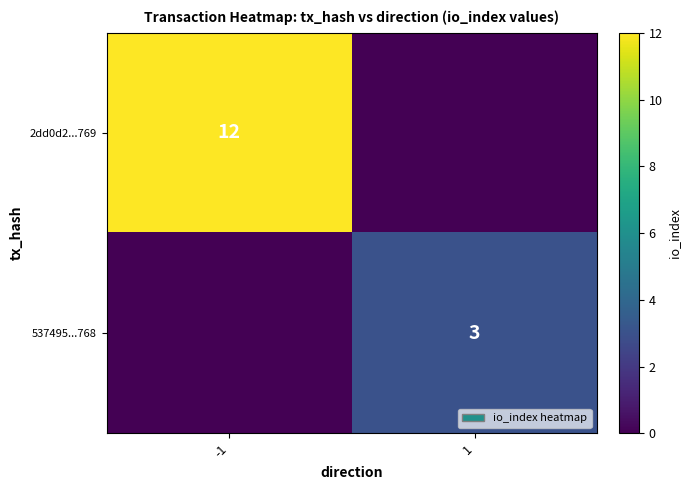

True or false: 2dd0d2...769 has a value of 12 at -1.

True